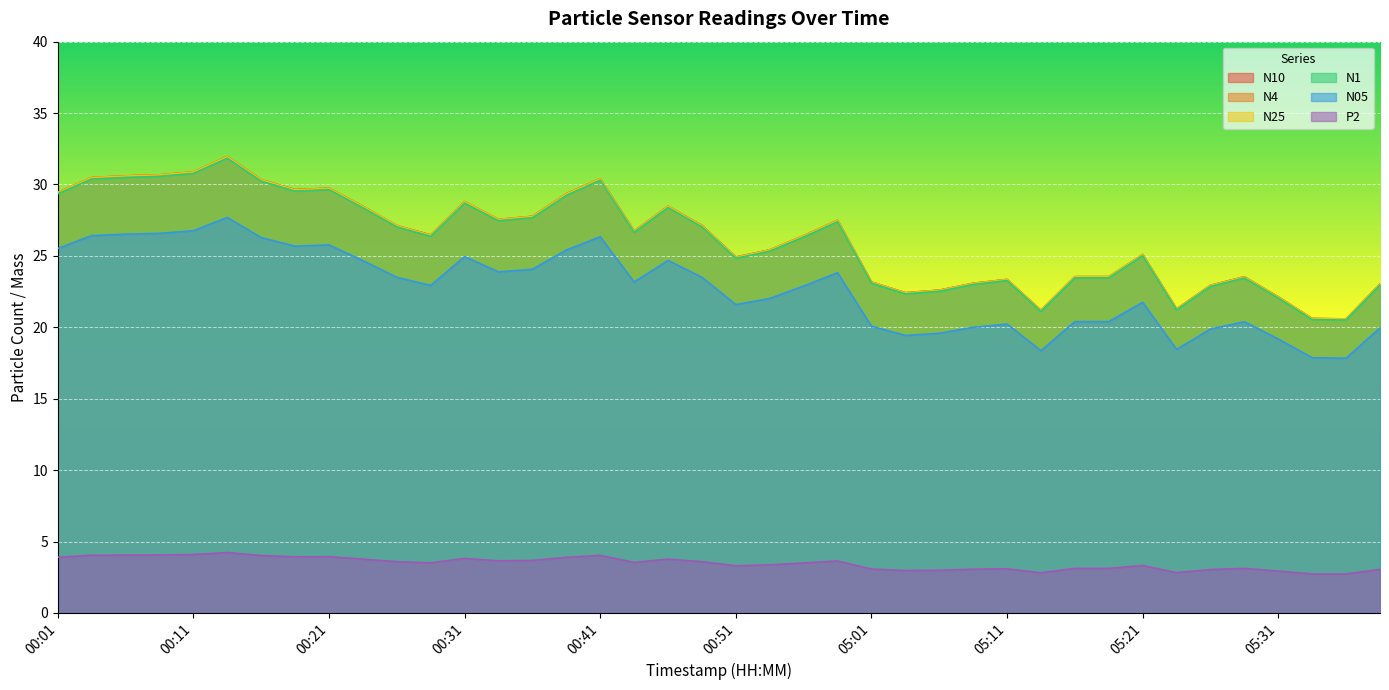

The value of N25 at 00:01 is 19.6. True or false?

False